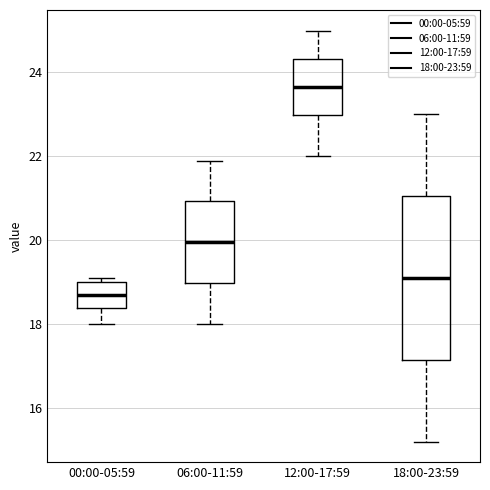

Which box is the tallest, from its lower edge to its upper edge?

18:00-23:59